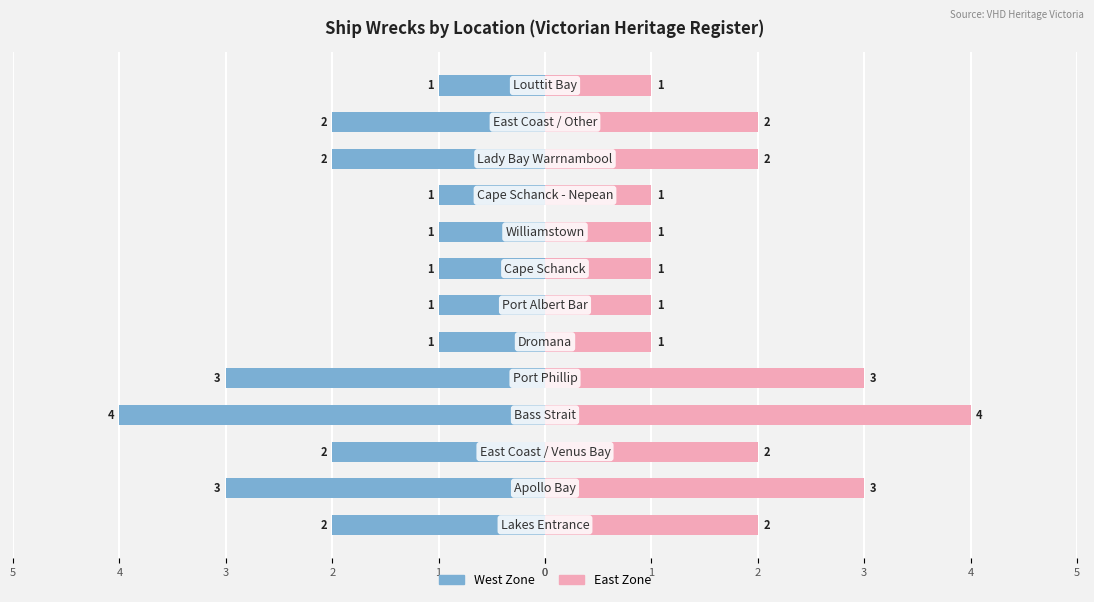

The value of East Zone at 5 is 1. True or false?

False